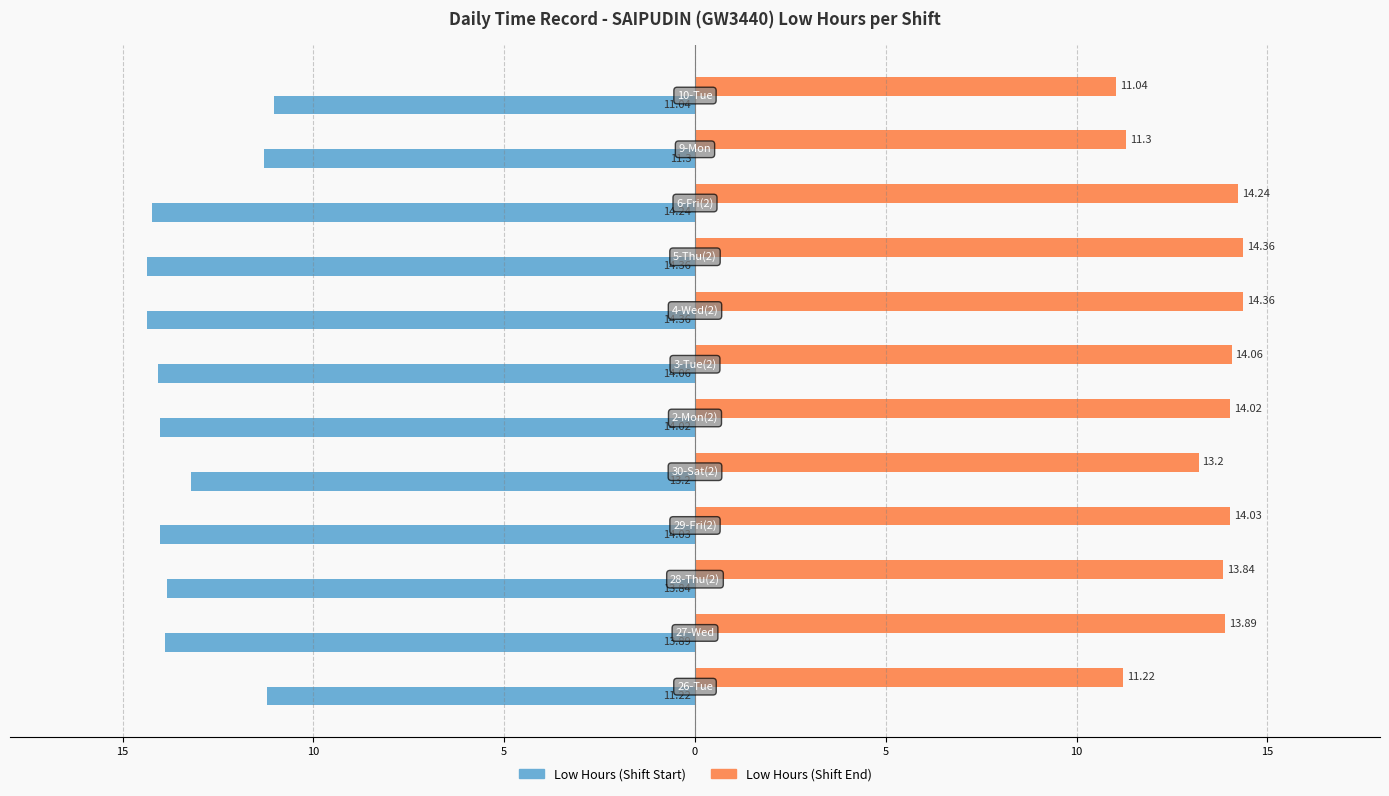

What are all the series names shown in the legend?

Low Hours (Shift Start), Low Hours (Shift End)